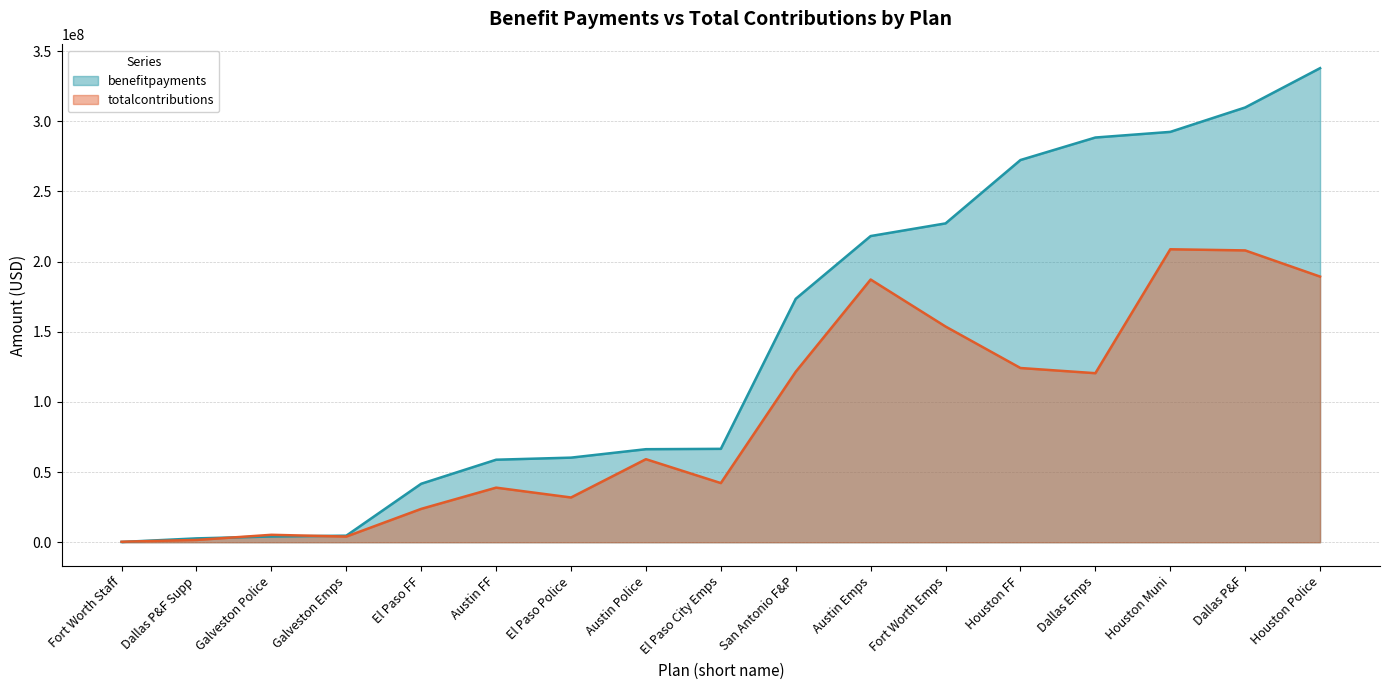

Where is benefitpayments nearest to the value 169036764?

San Antonio F&P